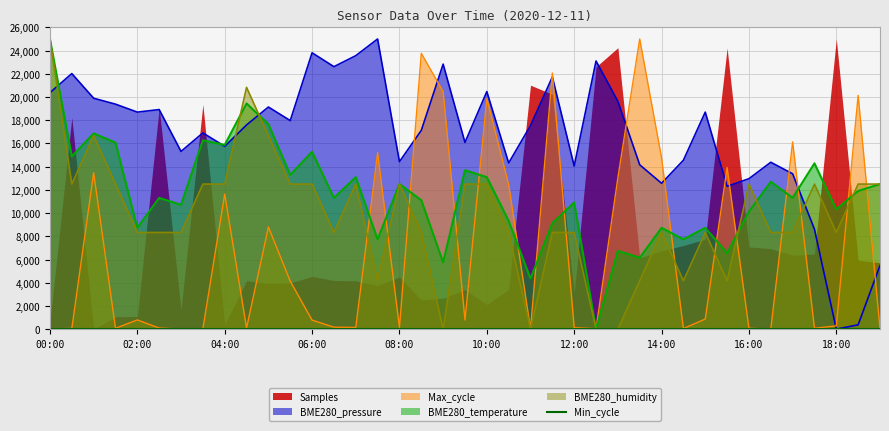

After their last crossing, which series has the higher values: BME280_humidity or BME280_pressure?

BME280_humidity